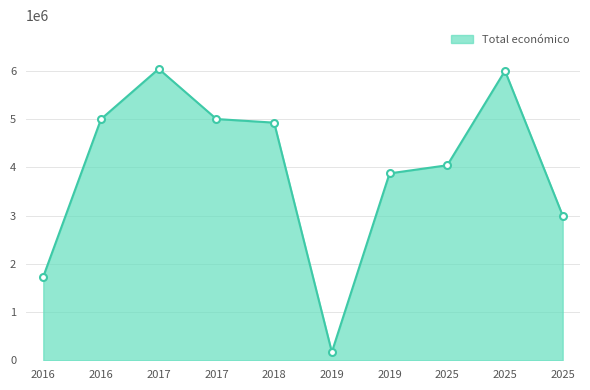

How many lines are shown in the chart?

1